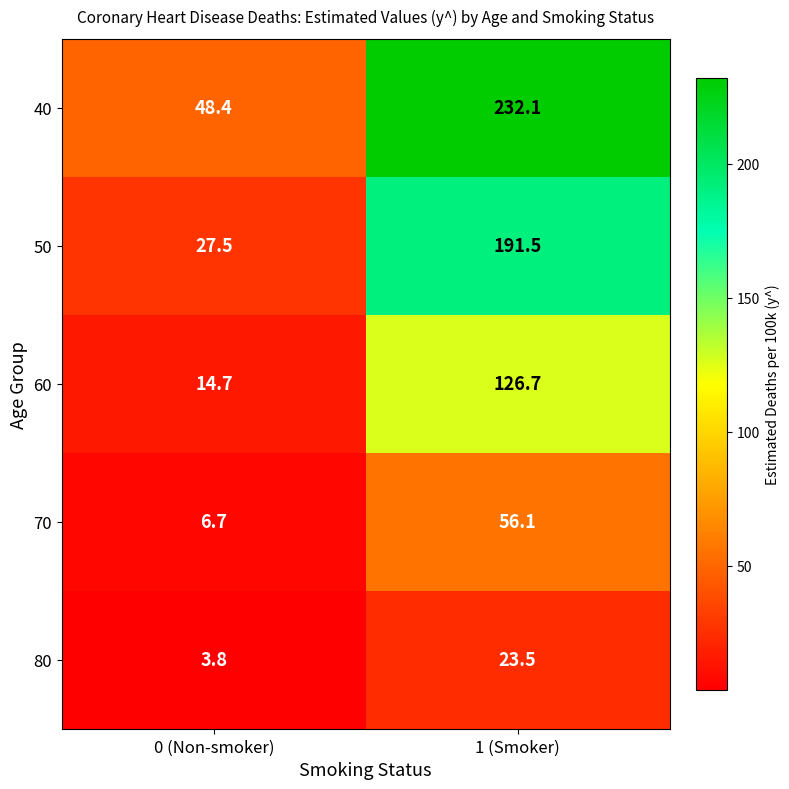

Reading left to right, extract all data points from this chart.

40: 48.4	232.1
50: 27.5	191.5
60: 14.7	126.7
70: 6.7	56.1
80: 3.8	23.5